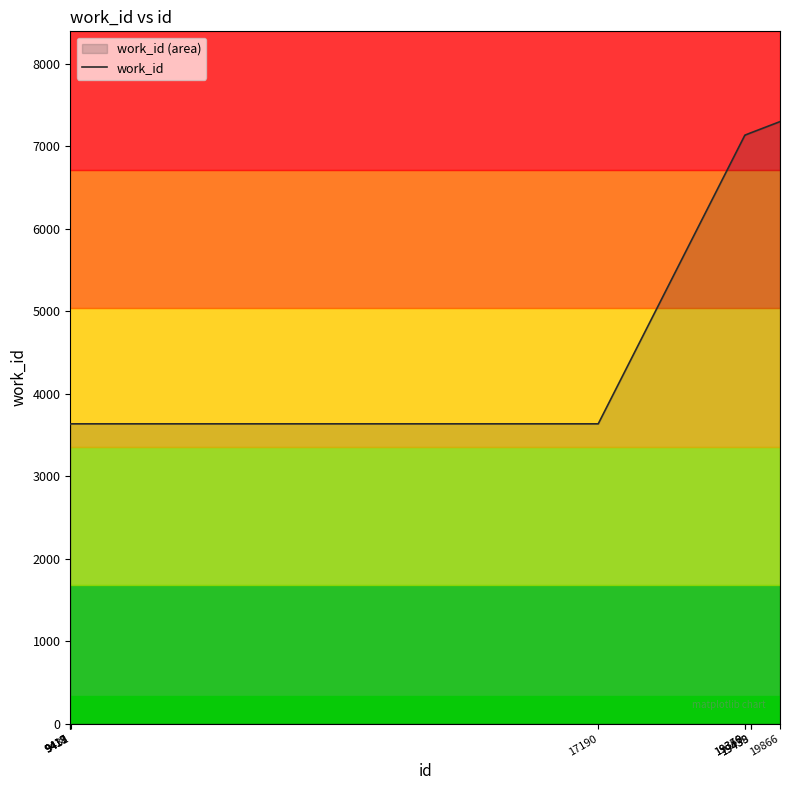

What value does the data have at 9431, to the nearest 100?

3600